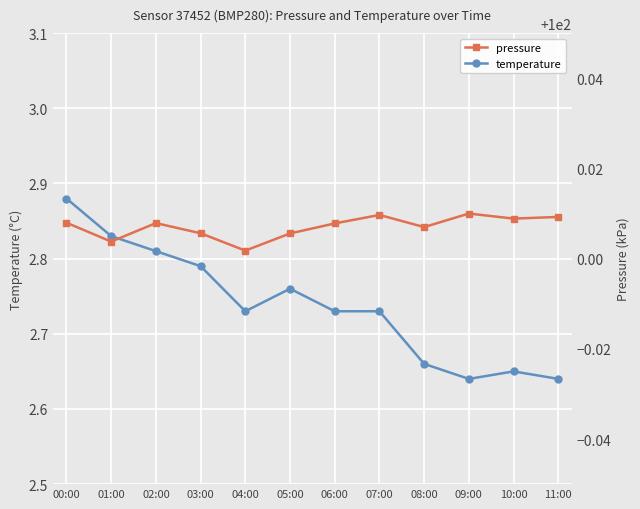

Where is the first local maximum for pressure?

02:00